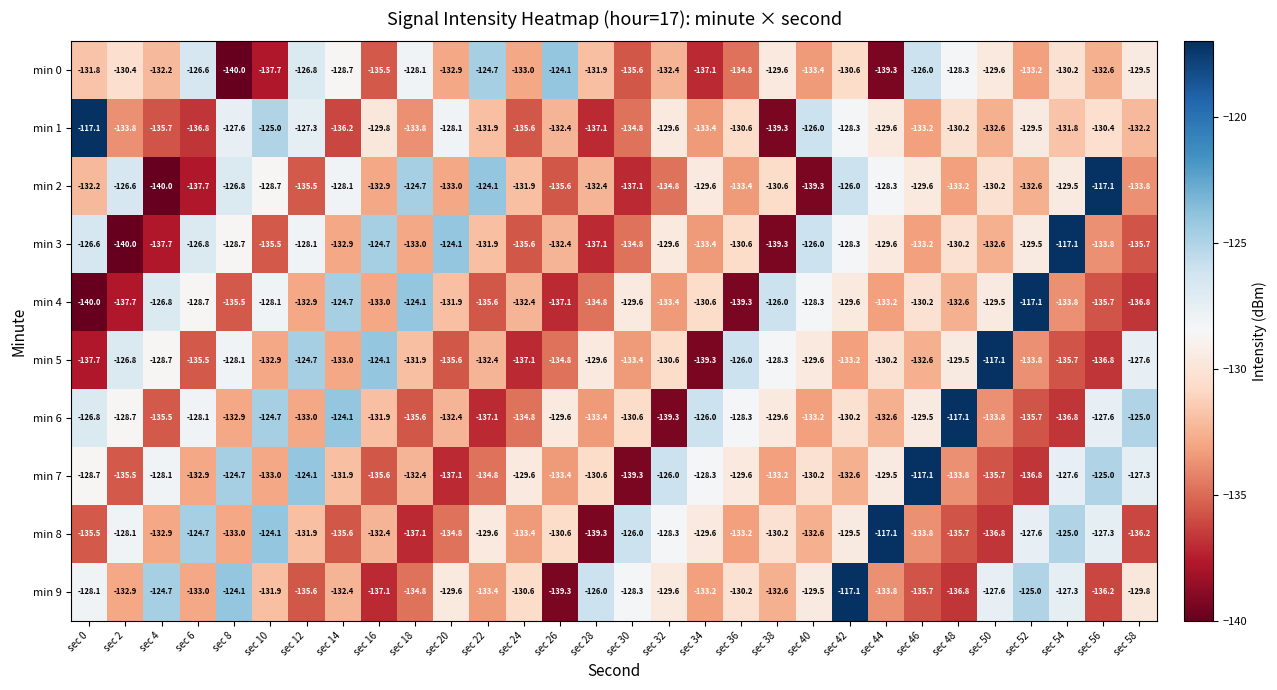

What is the difference between the min 5 values at sec 8 and sec 58?

0.5